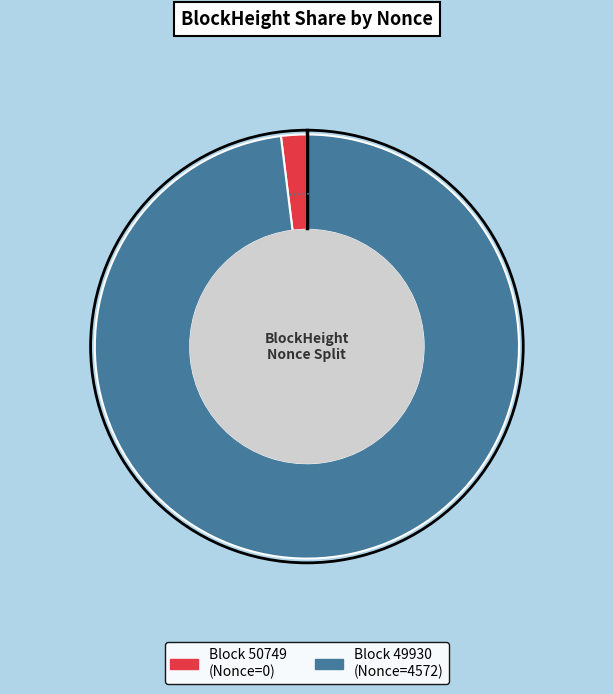

True or false: 49930 accounts for 99% of the total.

False